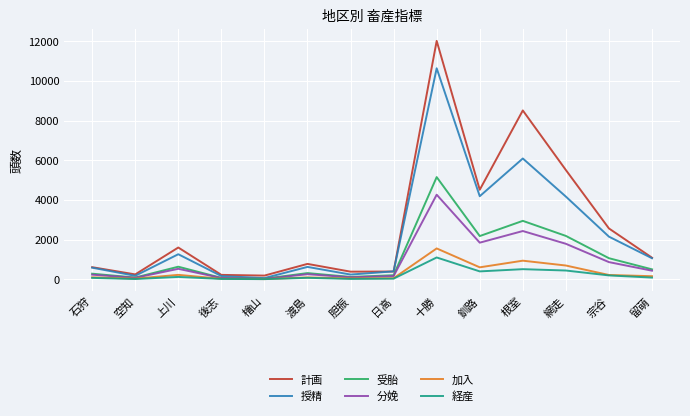

What is the total value across all series at 網走?

14781